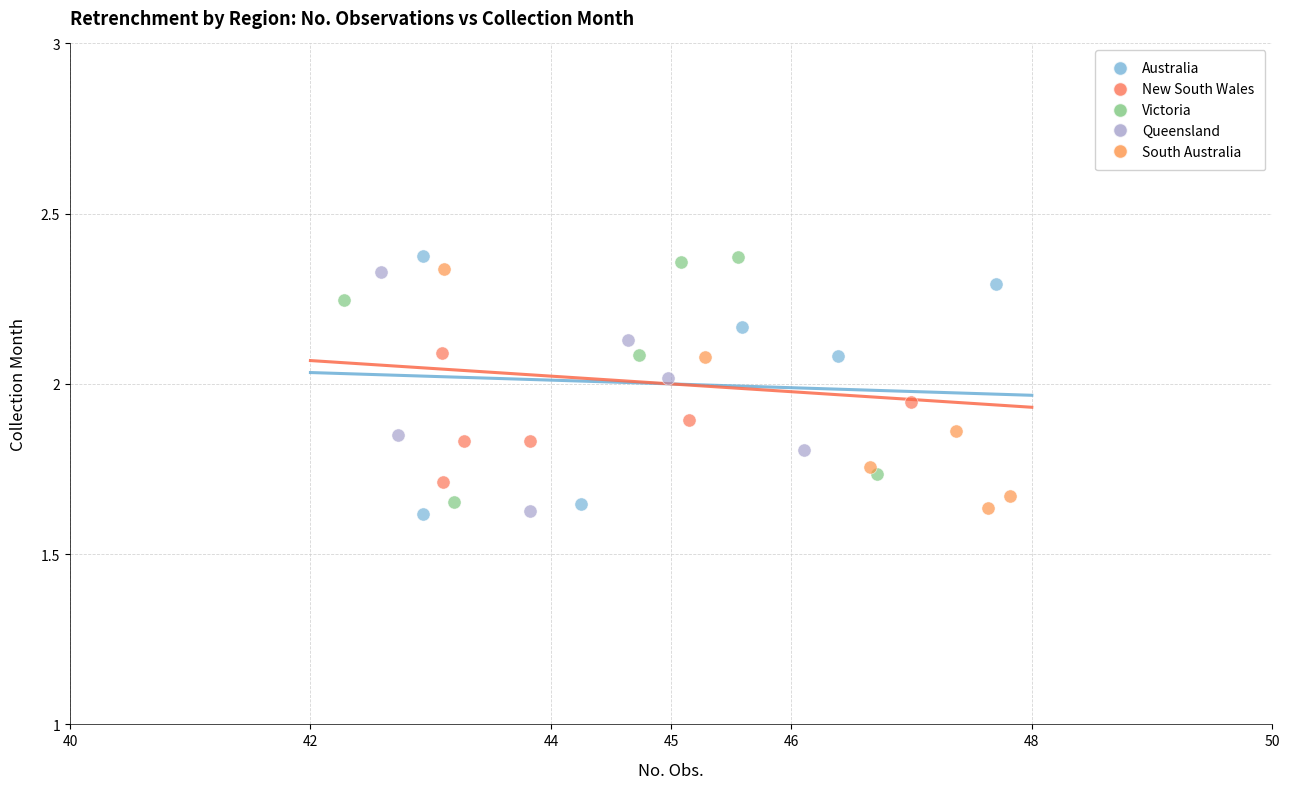

What are all the series names shown in the legend?

Australia, New South Wales, Victoria, Queensland, South Australia